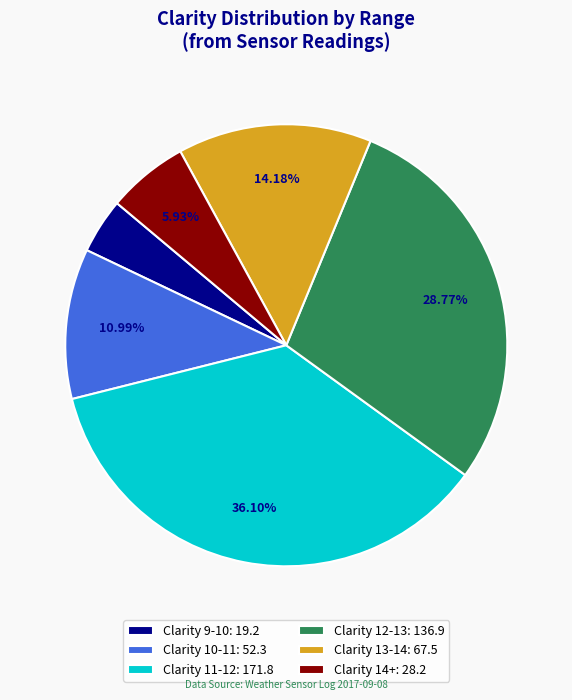

Does Clarity 12-13: 136.9 account for over 50% of the chart?

No